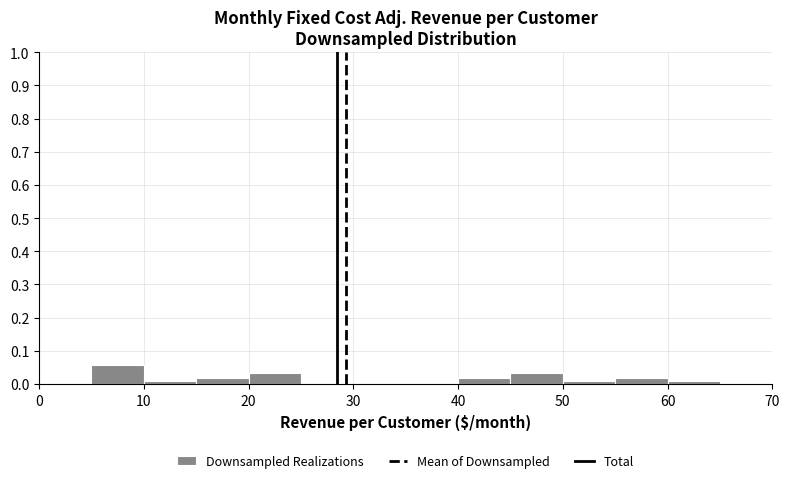

Reading left to right, list every bar in this chart as the range it spans on the x-axis followed by its height. The values are not printed on the chart, so give them approximately, as read against the axis.

0 to 5: 0
5 to 10: 0.06
10 to 15: under 0.01
15 to 20: 0.02
20 to 25: 0.03
25 to 30: 0
30 to 35: 0
35 to 40: 0
40 to 45: 0.02
45 to 50: 0.03
50 to 55: under 0.01
55 to 60: 0.02
60 to 65: under 0.01
65 to 70: 0